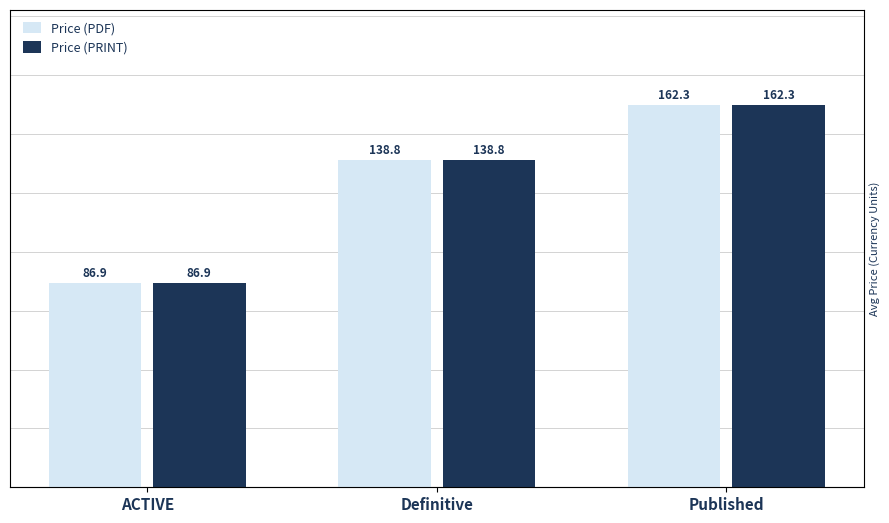

What is the label of the 3rd bar from the right?

ACTIVE